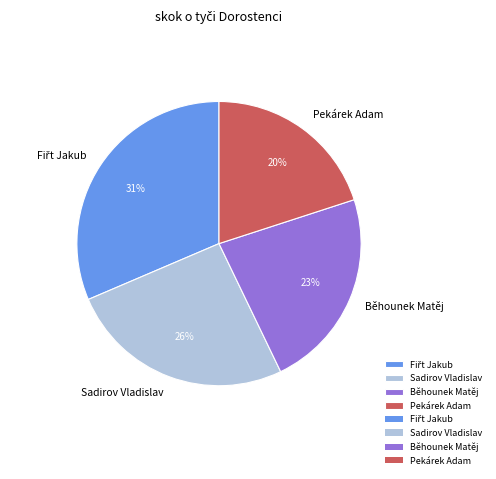

To the nearest percent, what percentage of the pie is Sadirov Vladislav?

26%